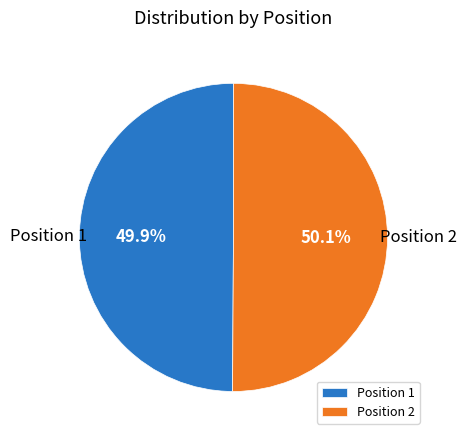

Combined, do Position 1 and Position 2 account for over 50%?

Yes